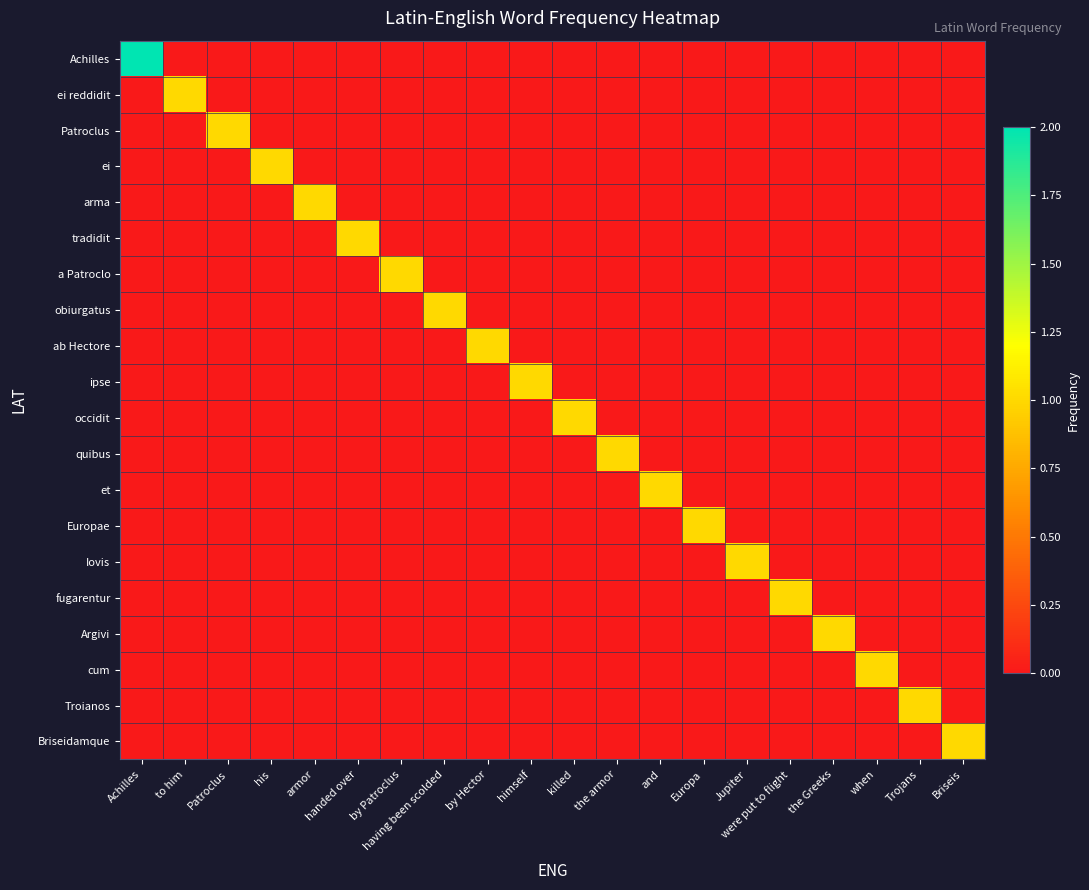

At how many categories does at least one series exceed 0?

20